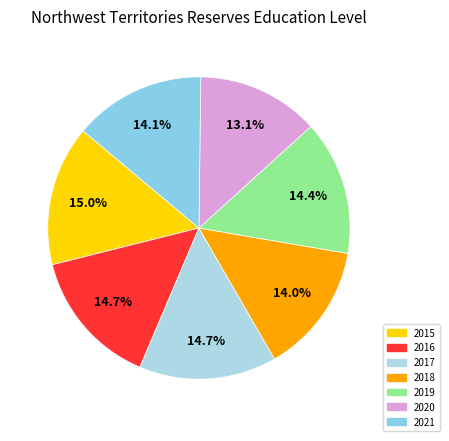

Is it true that 2016 is 7% of the pie?

False